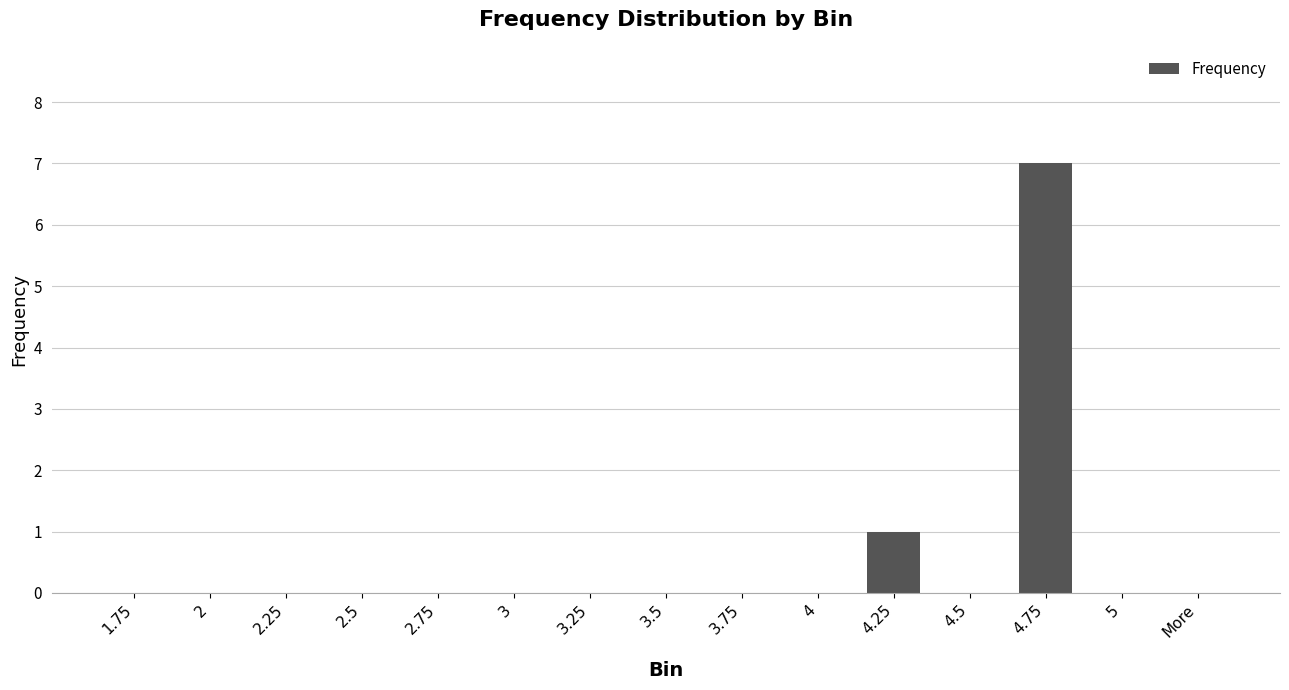

What is the greatest value displayed?

7